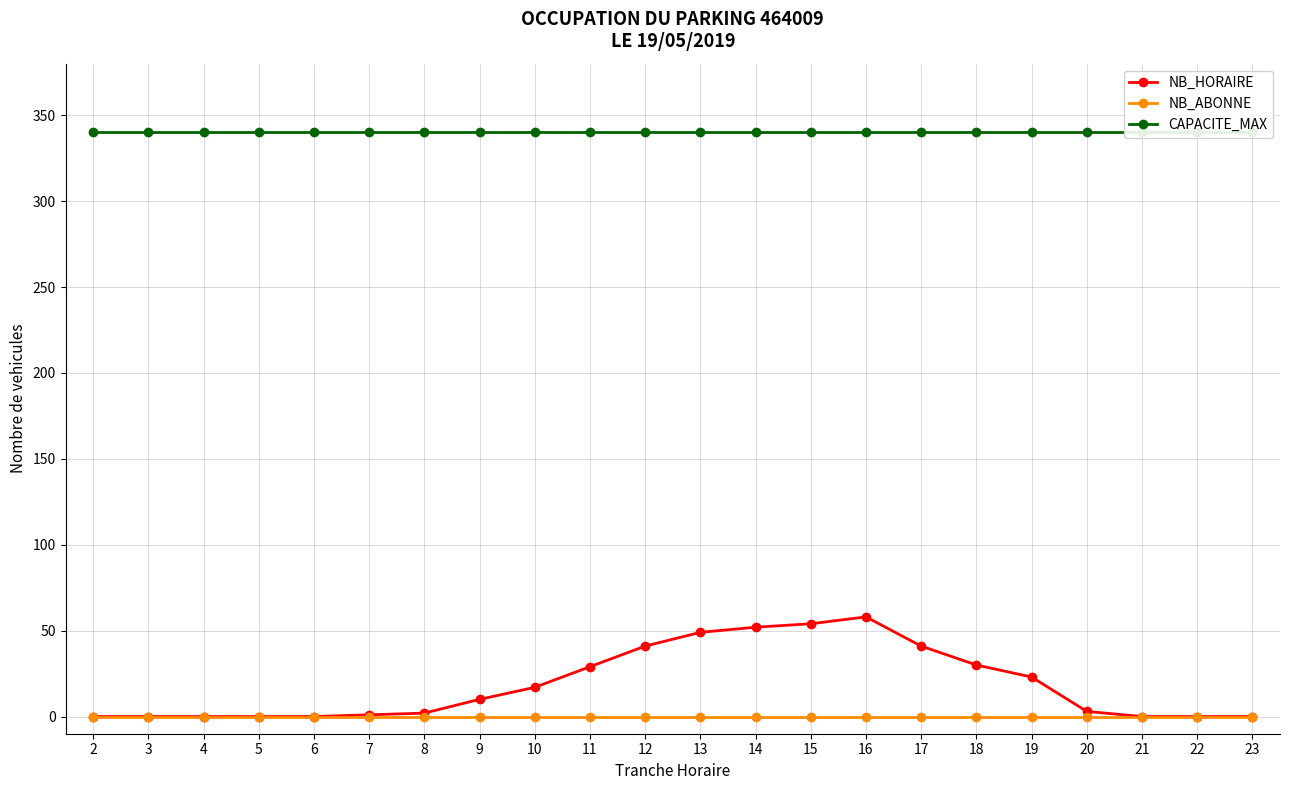

Is it true that NB_ABONNE equals 0 at 6?

True